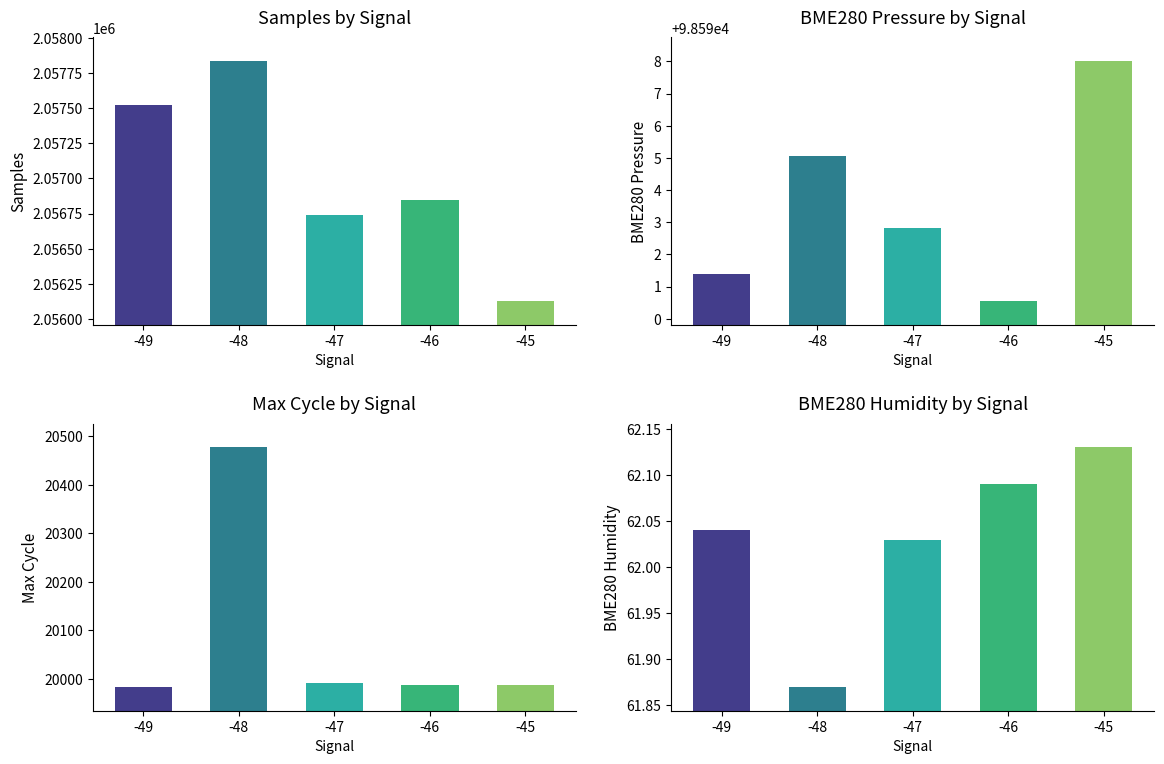

Which has a higher value, -45 or -48?

-48